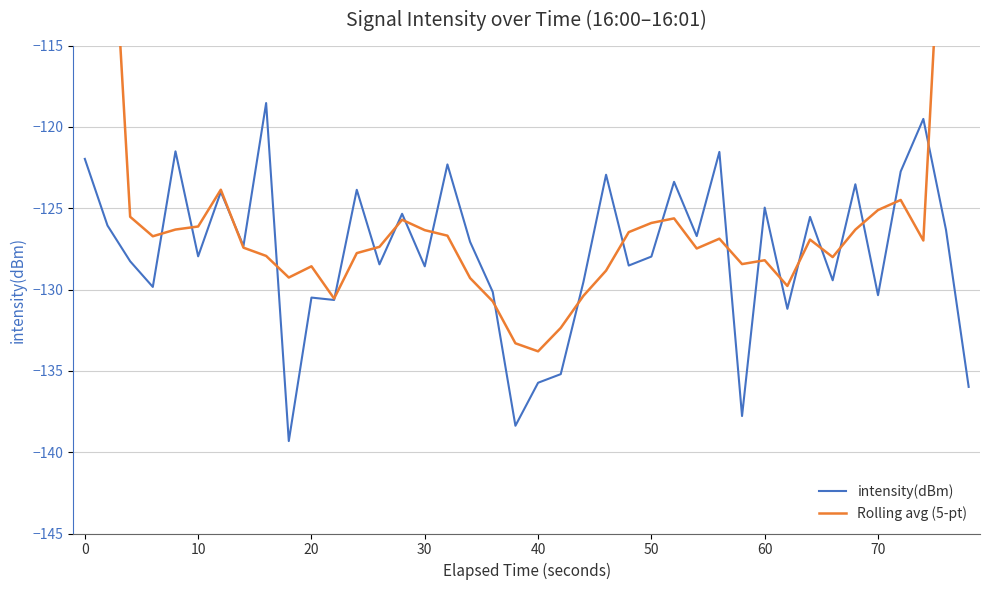

List the series in order of their overall mean, highest first.

Rolling avg (5-pt), intensity(dBm)